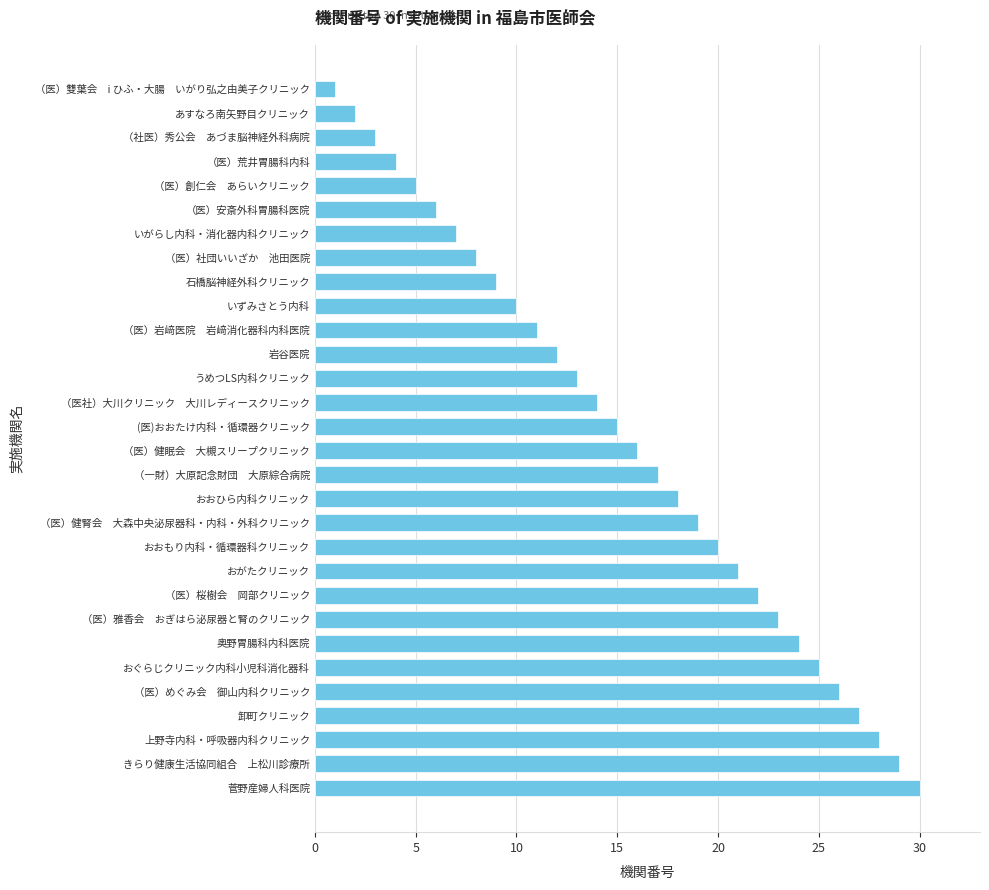

Reading bottom to top, what are all the values shown in this chart?

30	29	28	27	26	25	24	23	22	21	20	19	18	17	16	15	14	13	12	11	10	9	8	7	6	5	4	3	2	1